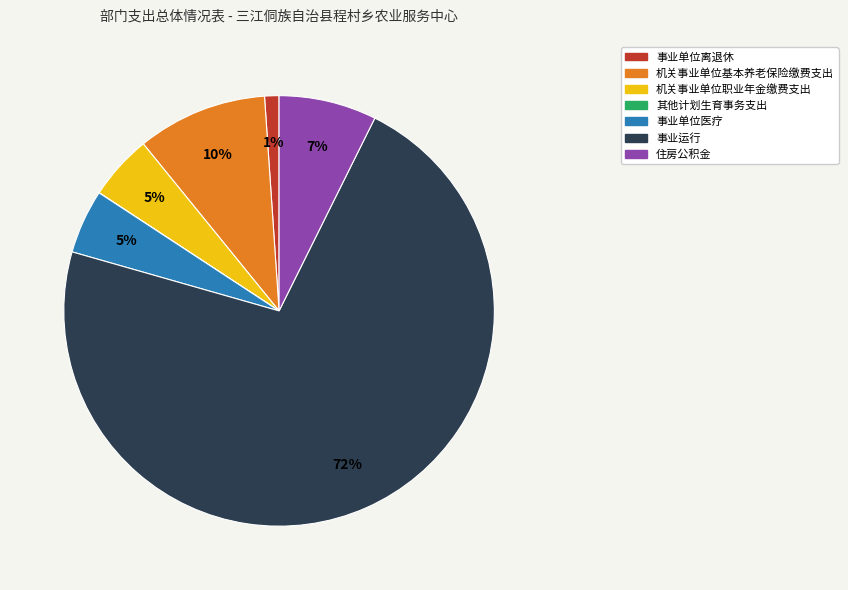

Is it true that 住房公积金 is 2% of the pie?

False